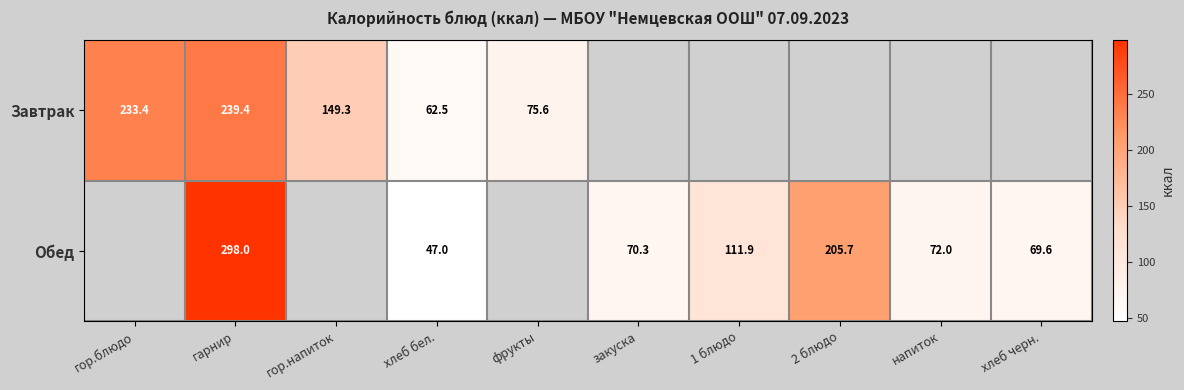

True or false: Завтрак has a value of 239.4 at гарнир.

True